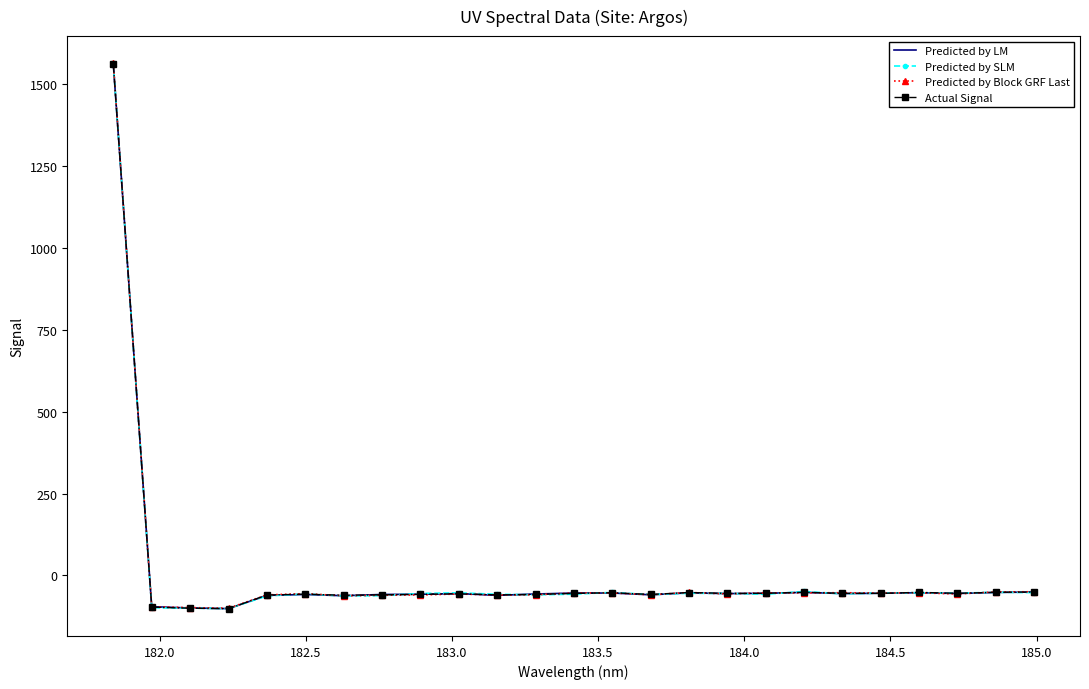

What is the minimum value shown in the chart?

-101.6